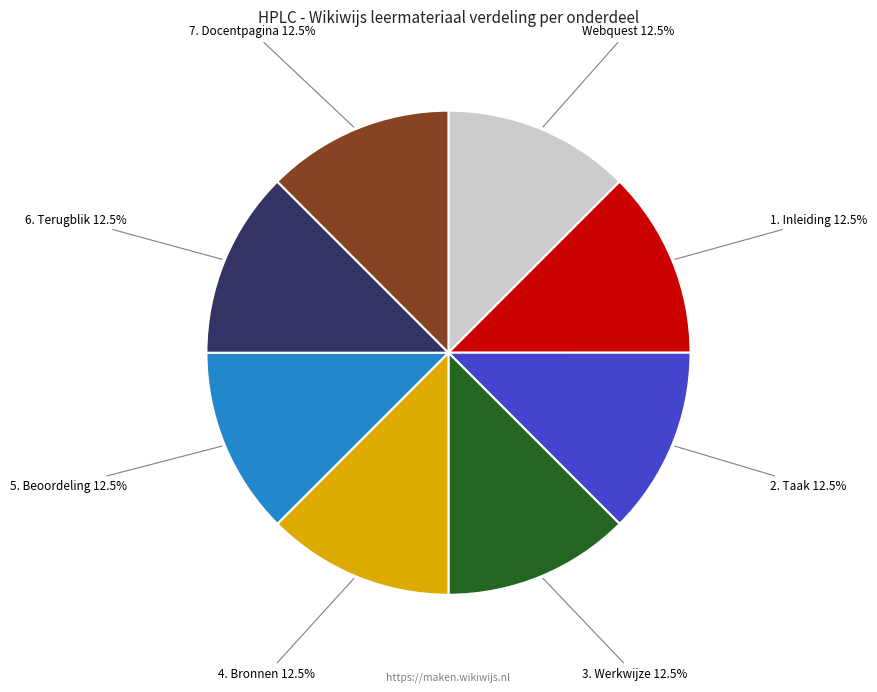

Is there any slice that represents more than half of the pie?

No